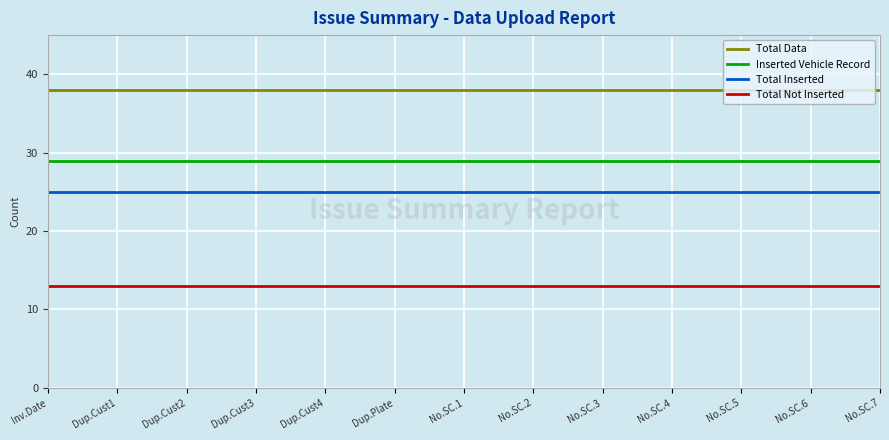

At Dup.Cust2, list the series in order from largest to smallest.

Total Data, Inserted Vehicle Record, Total Inserted, Total Not Inserted